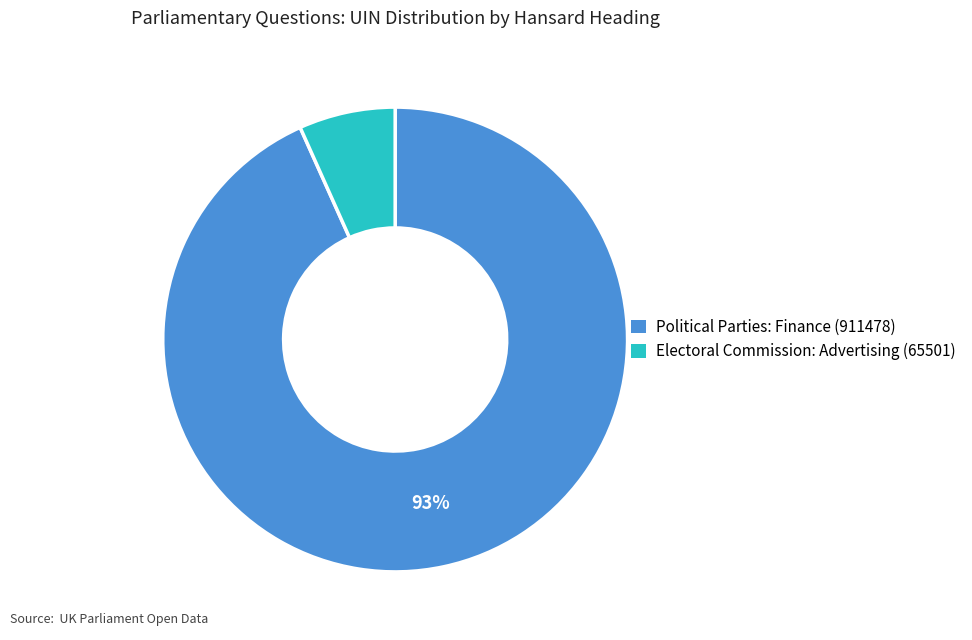

To the nearest percent, what is the average slice percentage?

50%